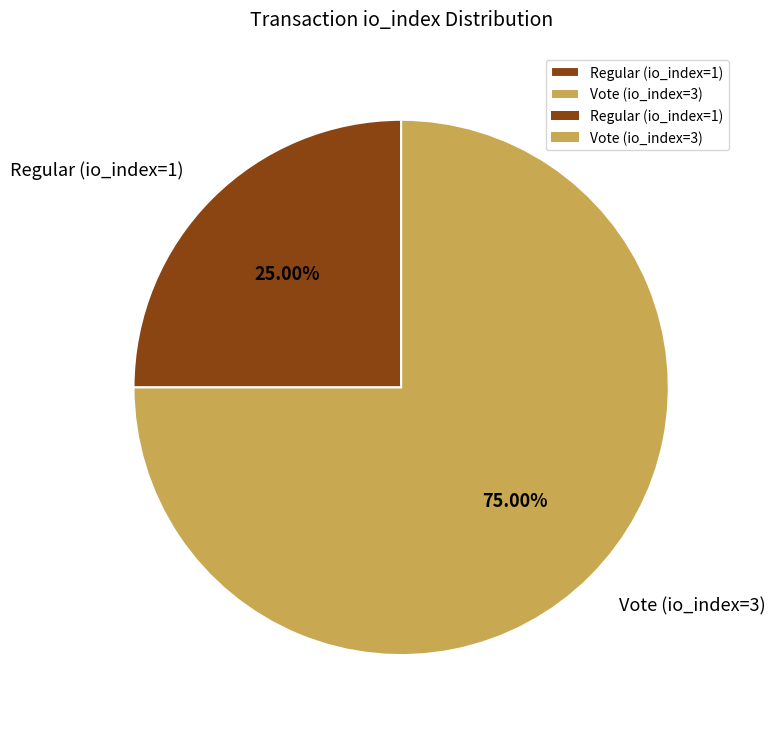

To the nearest percent, what is the combined percentage of Regular (io_index=1) and Vote (io_index=3)?

100%